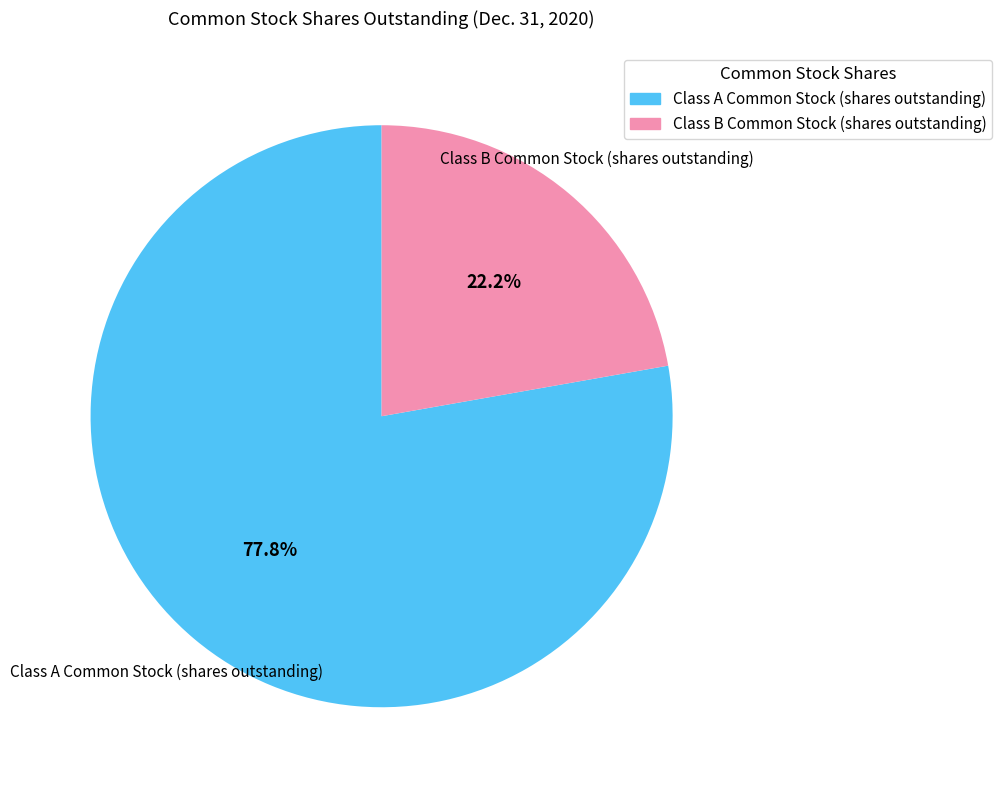

To the nearest percent, what percentage of the pie is Class A Common Stock (shares outstanding)?

78%